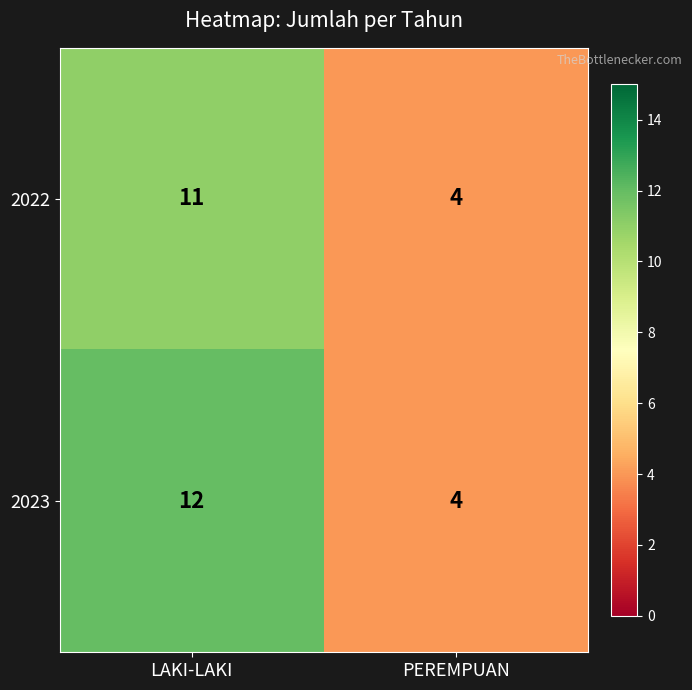

Reading left to right, list all the values displayed in this chart.

2022: LAKI-LAKI=11	PEREMPUAN=4
2023: LAKI-LAKI=12	PEREMPUAN=4